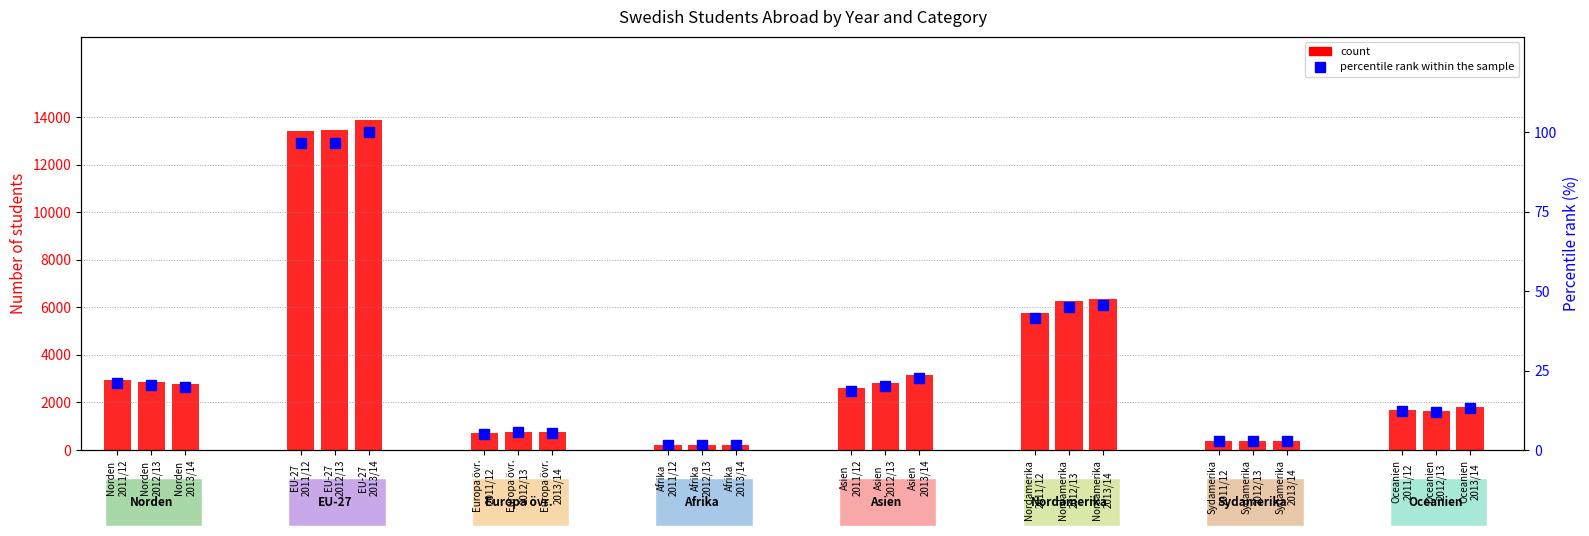

What is the highest value of the percentile rank within the sample series?

100.0